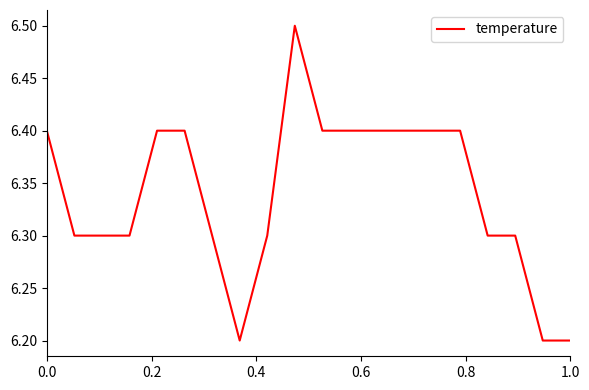

What is the greatest value displayed?

6.5